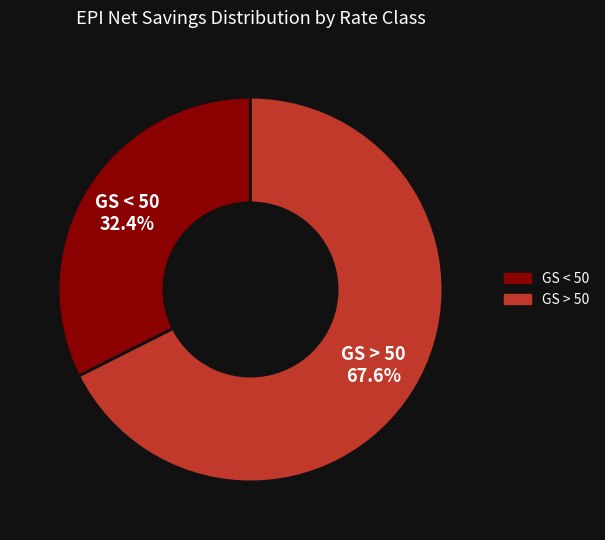

Is there any slice that represents more than half of the pie?

Yes